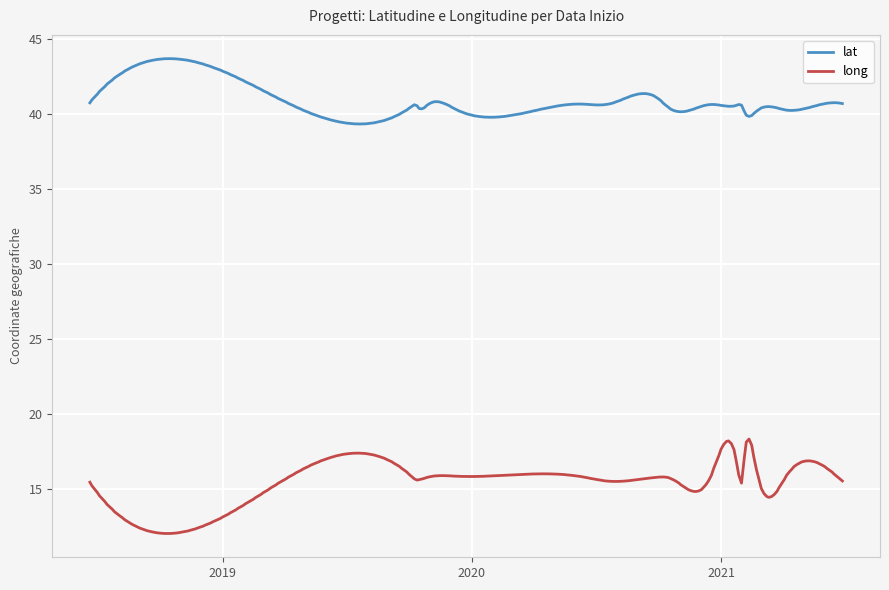

What is the difference between the maximum and minimum values in the long series?

6.3